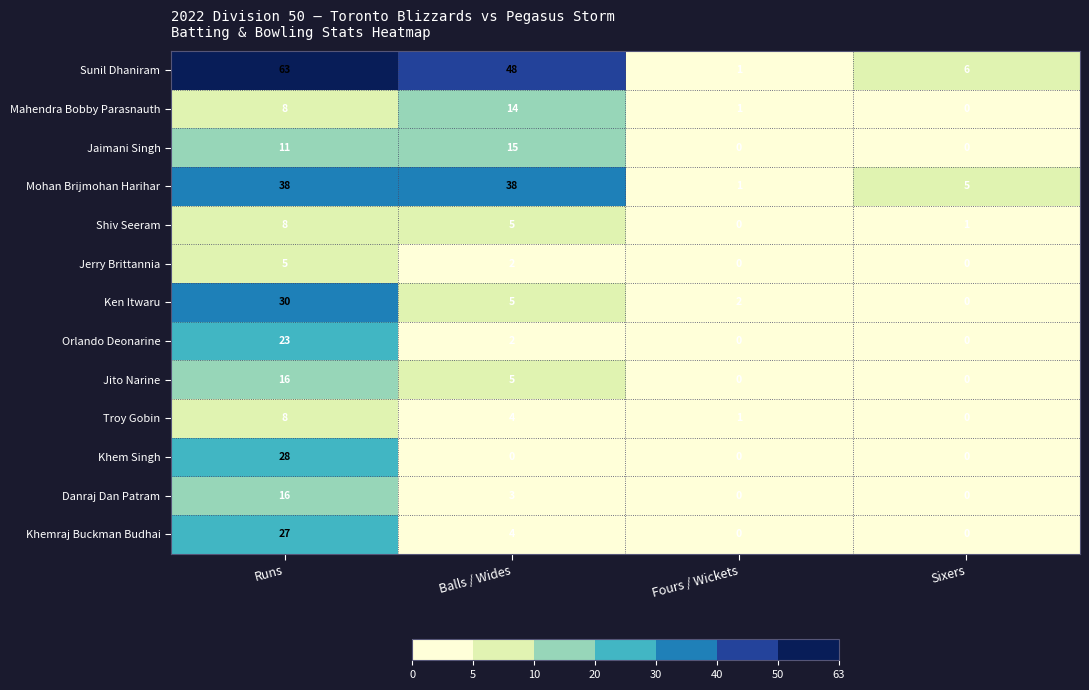

Rank the categories by Shiv Seeram value from lowest to highest.

Fours / Wickets, Sixers, Balls / Wides, Runs